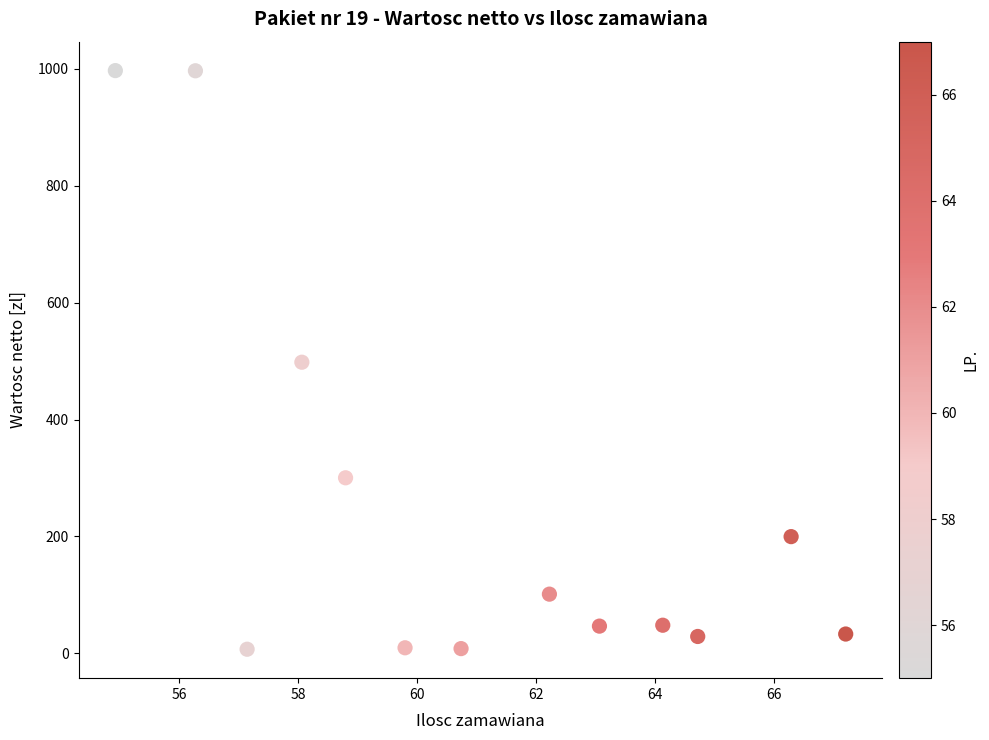

What is the range of Y values (max minus min)?

990.3